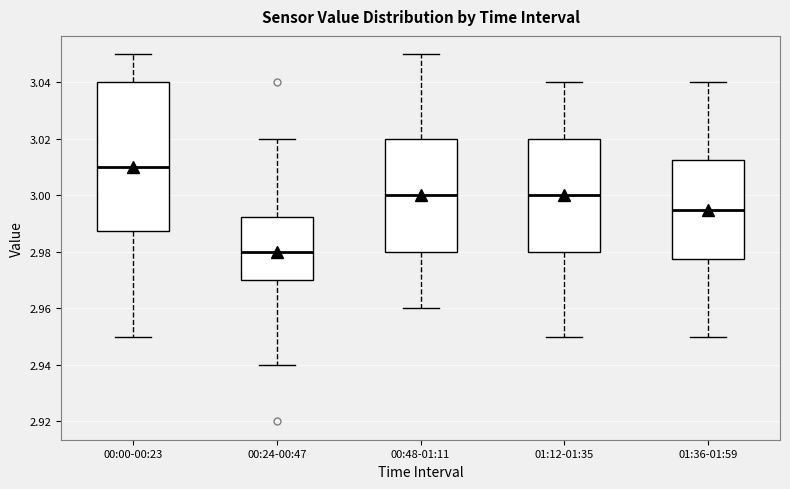

Reading left to right, read every box against the y-axis: the position of its median line, the range the box covers, and the ends of its whiskers. The values are not printed on the chart, so give them approximately, as read against the axis.

00:00-00:23: median 3.010, box 2.988 to 3.040, whiskers 2.950 to 3.050
00:24-00:47: median 2.980, box 2.970 to 2.992, whiskers 2.940 to 3.020
00:48-01:11: median 3.000, box 2.980 to 3.020, whiskers 2.960 to 3.050
01:12-01:35: median 3.000, box 2.980 to 3.020, whiskers 2.950 to 3.040
01:36-01:59: median 2.996, box 2.978 to 3.012, whiskers 2.950 to 3.040